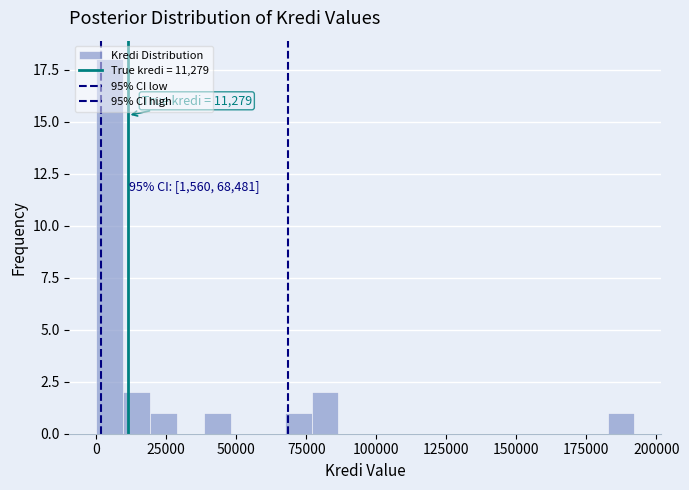

Read against the x-axis, roughly where is the centre of the tallest bar?

5000